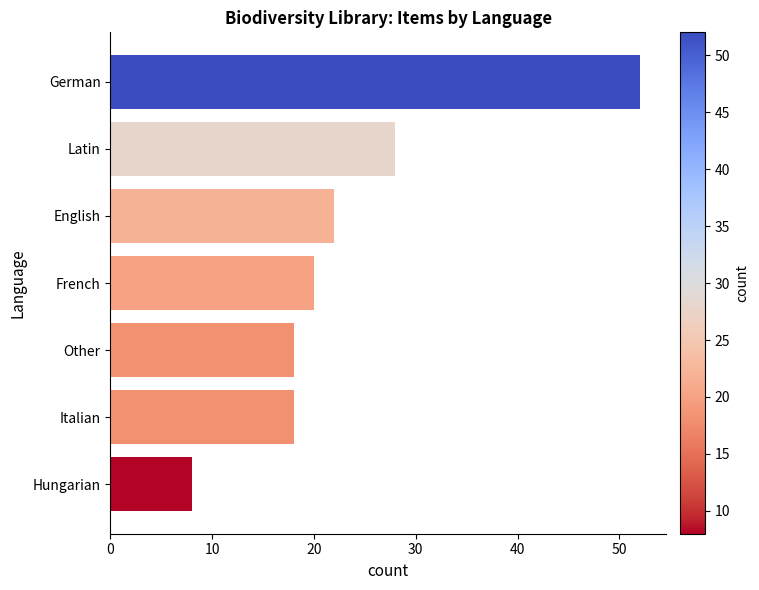

Which category has the highest value across all series?

German